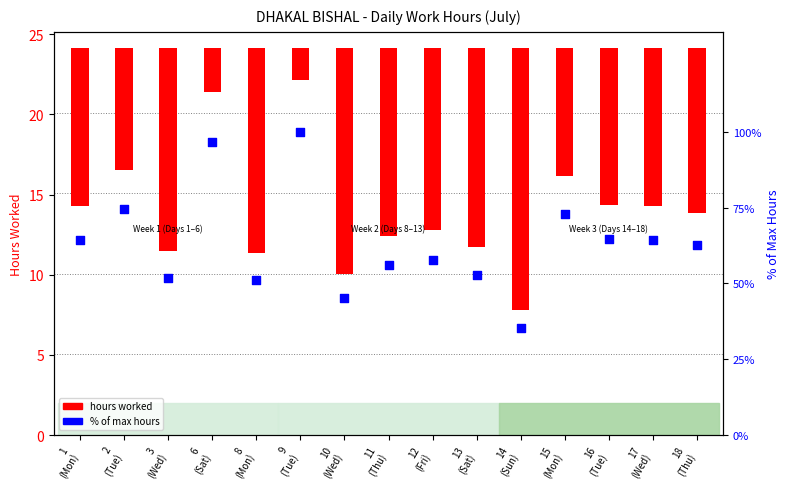

At which category is the sum across all series the highest?

9
(Tue)